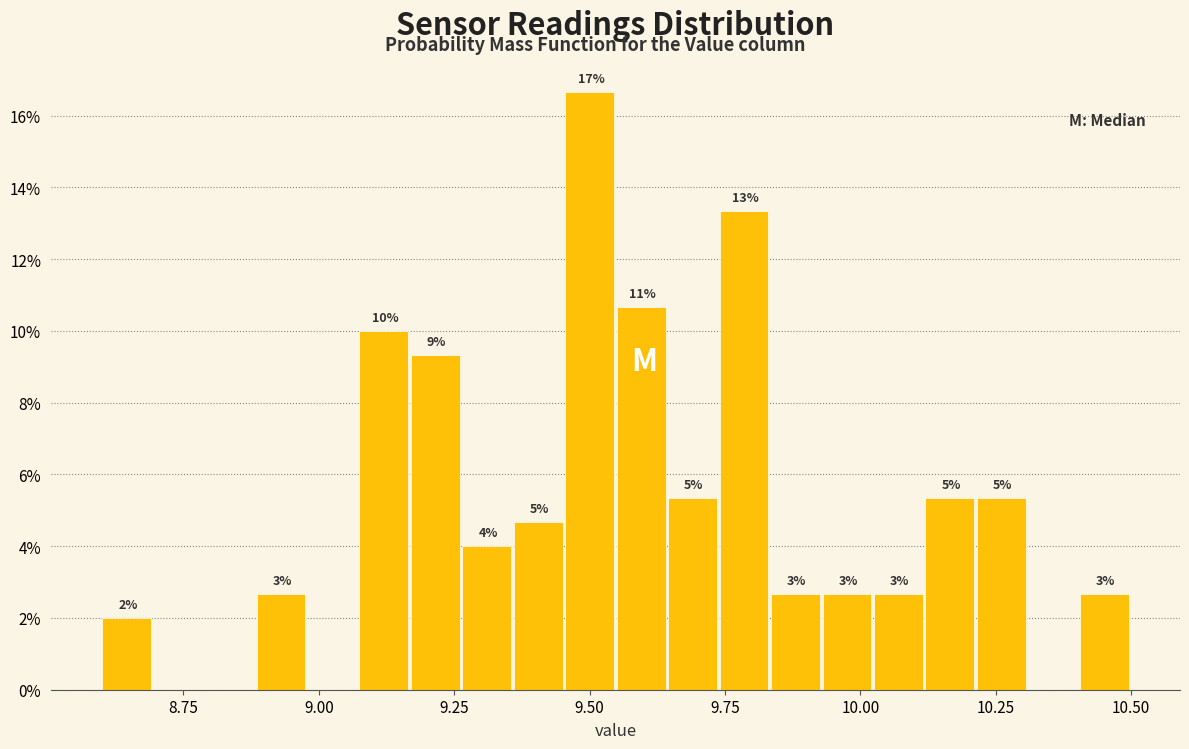

Around what value on the x-axis is the tallest bar? Give the approximate position of its centre, as read against the axis.

9.50